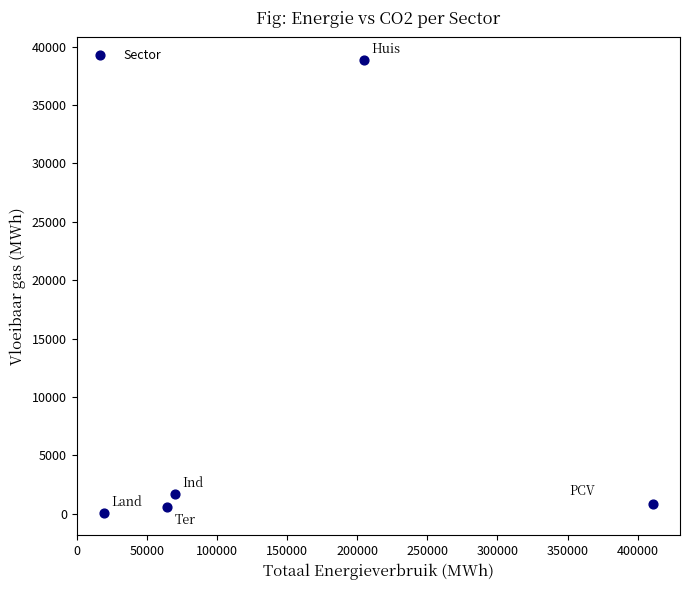

What is the range of X values (max minus min)?

391071.7